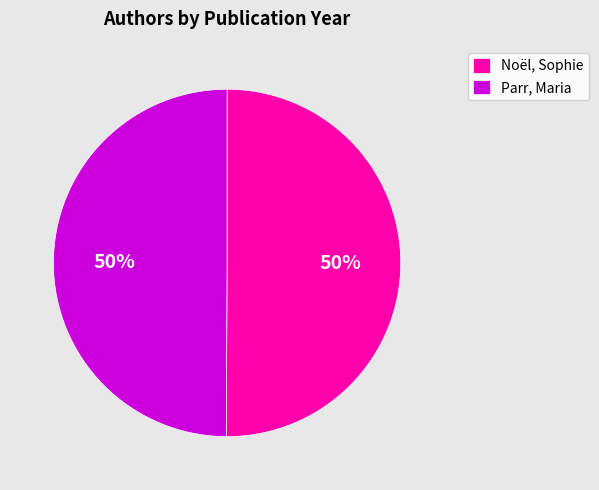

What is the ratio of the value at Noël, Sophie to the value at Parr, Maria?

1.0